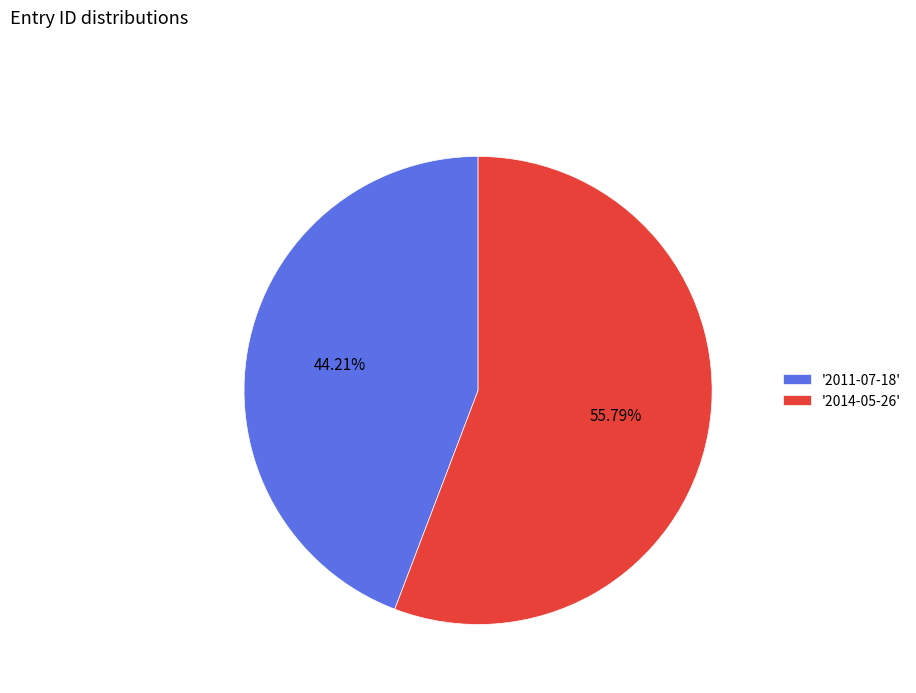

Is '2014-05-26' the majority of the pie?

Yes